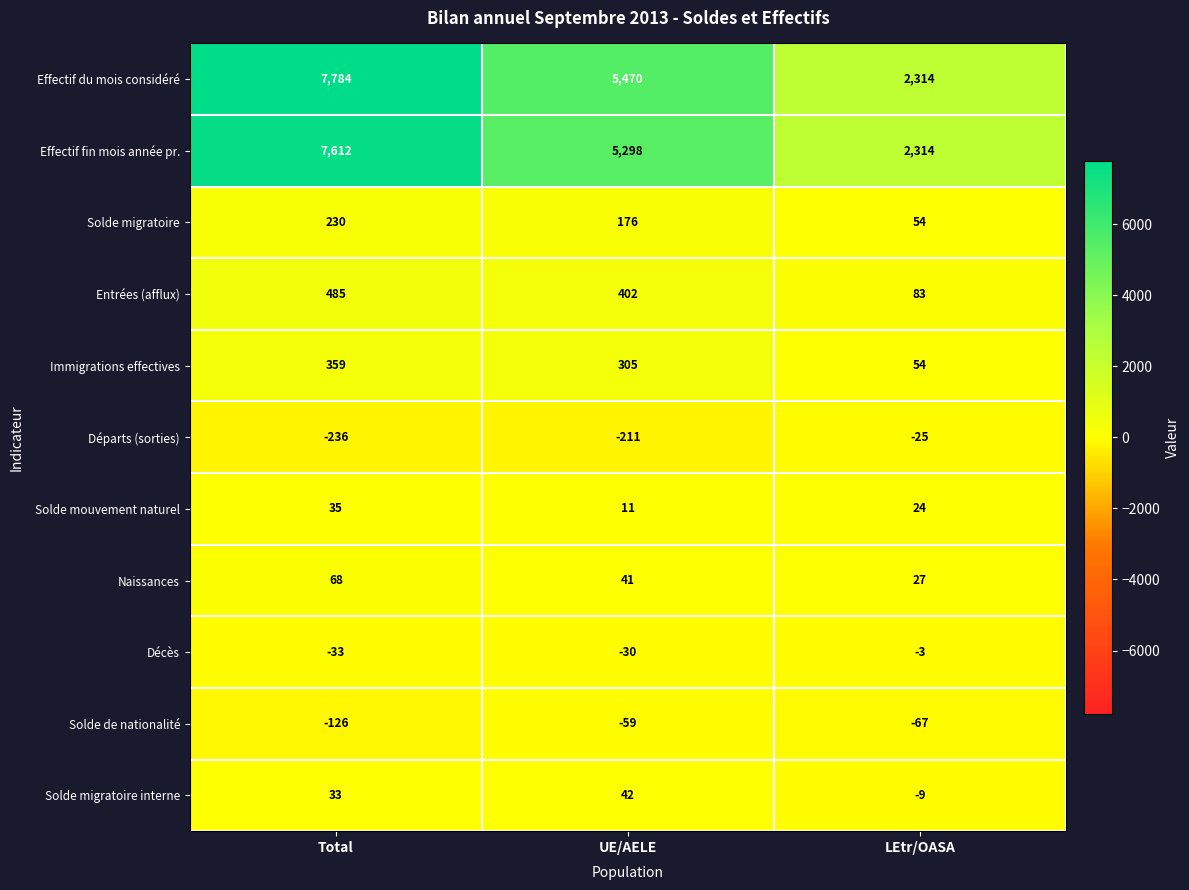

What is the average value of the Effectif fin mois année pr. series?

5075